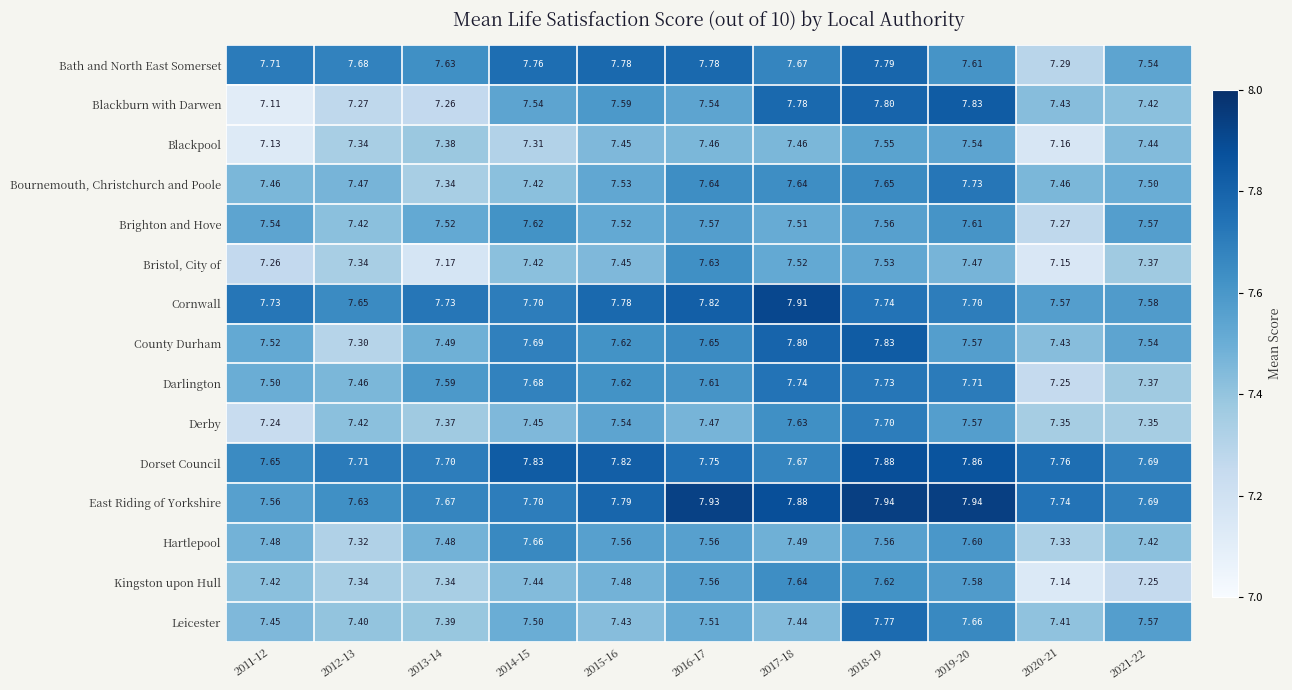

Is the value of Dorset Council at 2018-19 greater than the value of Darlington at 2012-13?

Yes